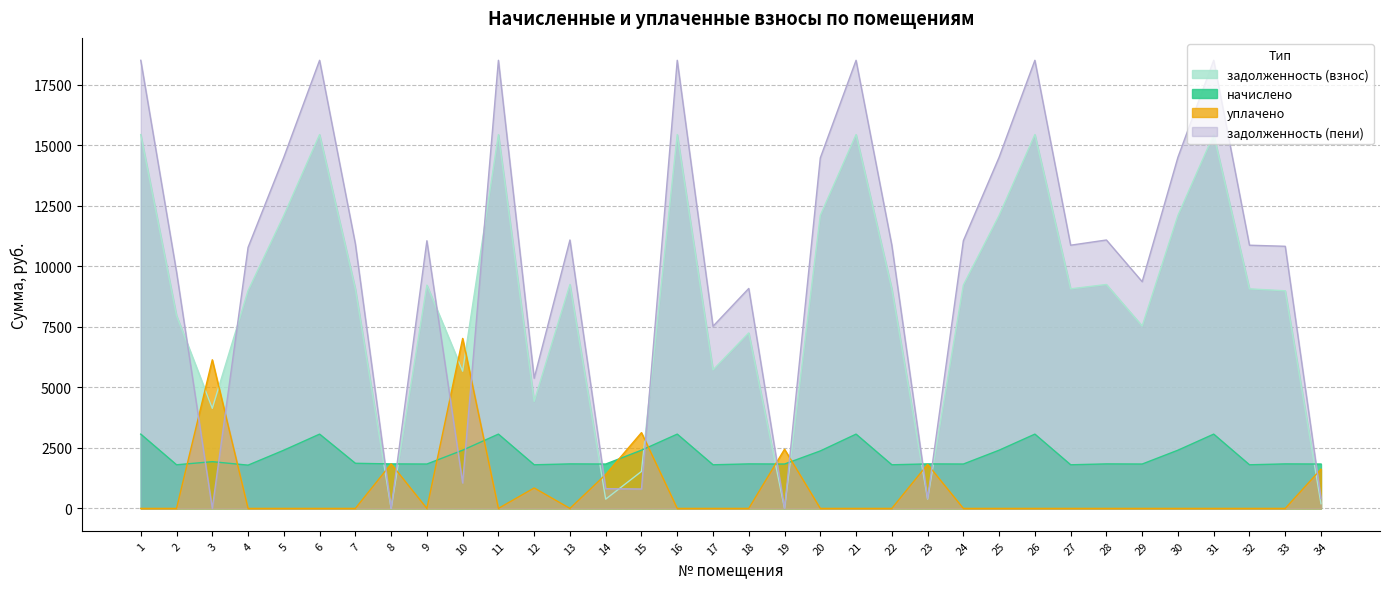

Reading left to right, list all the values displayed in this chart.

задолженность (взнос): 1=15433.7	2=7963.7	3=4130.8	4=8988.0	5=12095.3	6=15433.7	7=9065.0	8=0.6	9=9219.1	10=5665.3	11=15433.7	12=4417.0	13=9244.8	14=381.7	15=1526.0	16=15433.7	17=5718.5	18=7244.8	19=0.0	20=12095.3	21=15433.7	22=9065.0	23=388.8	24=9219.1	25=12095.3	26=15433.7	27=9065.0	28=9244.8	29=7528.1	30=12095.3	31=15433.7	32=9065.0	33=8984.8	34=194.6
начислено: 1=3066.9	2=1801.3	3=1929.4	4=1786.0	5=2403.5	6=3066.9	7=1863.0	8=1837.1	9=1832.0	10=2403.5	11=3066.9	12=1801.3	13=1837.1	14=1832.0	15=2403.5	16=3066.9	17=1801.3	18=1837.1	19=1832.0	20=2372.7	21=3066.9	22=1801.3	23=1837.1	24=1832.0	25=2403.5	26=3066.9	27=1801.3	28=1837.1	29=1832.0	30=2403.5	31=3066.9	32=1801.3	33=1837.1	34=1832.0
уплачено: 1=0.0	2=0.0	3=6136.1	4=0.0	5=0.0	6=0.0	7=0.0	8=1840.0	9=0.0	10=7018.7	11=0.0	12=844.0	13=0.0	14=1399.5	15=3128.4	16=0.0	17=0.0	18=0.0	19=2442.6	20=0.0	21=0.0	22=0.0	23=1818.9	24=0.0	25=0.0	26=0.0	27=0.0	28=0.0	29=0.0	30=0.0	31=0.0	32=0.0	33=0.0	34=1621.8
задолженность (пени): 1=18500.6	2=9765.0	3=0.0	4=10774.0	5=14498.8	6=18500.6	7=10928.0	8=0.0	9=11051.1	10=1050.1	11=18500.6	12=5374.4	13=11081.9	14=814.2	15=801.2	16=18500.6	17=7519.9	18=9081.9	19=0.0	20=14468.0	21=18500.6	22=10866.4	23=406.9	24=11051.1	25=14498.8	26=18500.6	27=10866.4	28=11081.9	29=9360.1	30=14498.8	31=18500.6	32=10866.4	33=10821.9	34=404.8